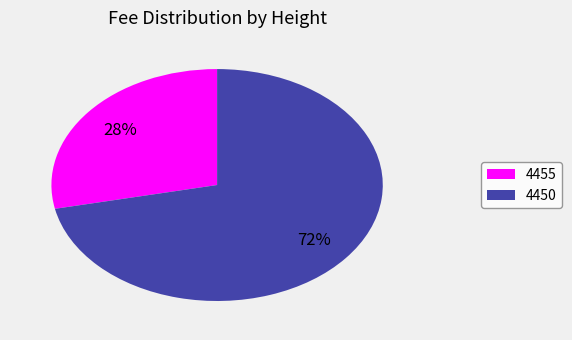

Is the sum of 4450 and 4455 greater than half?

Yes